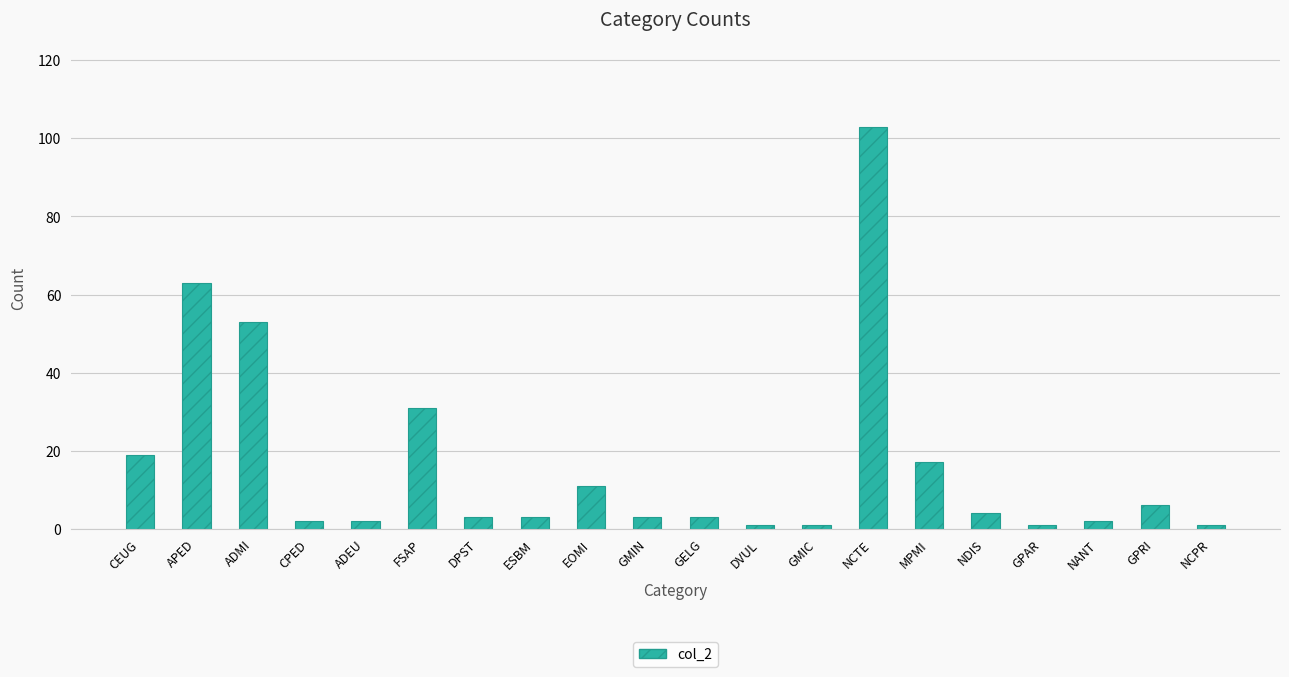

What is the difference between the values at NCTE and NANT?

101